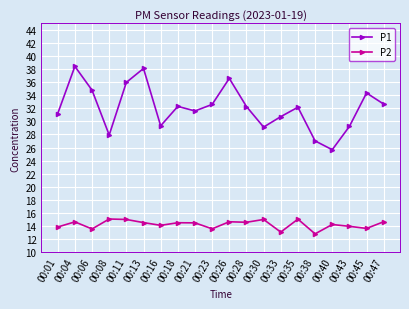

Which series has the largest range (max minus min)?

P1